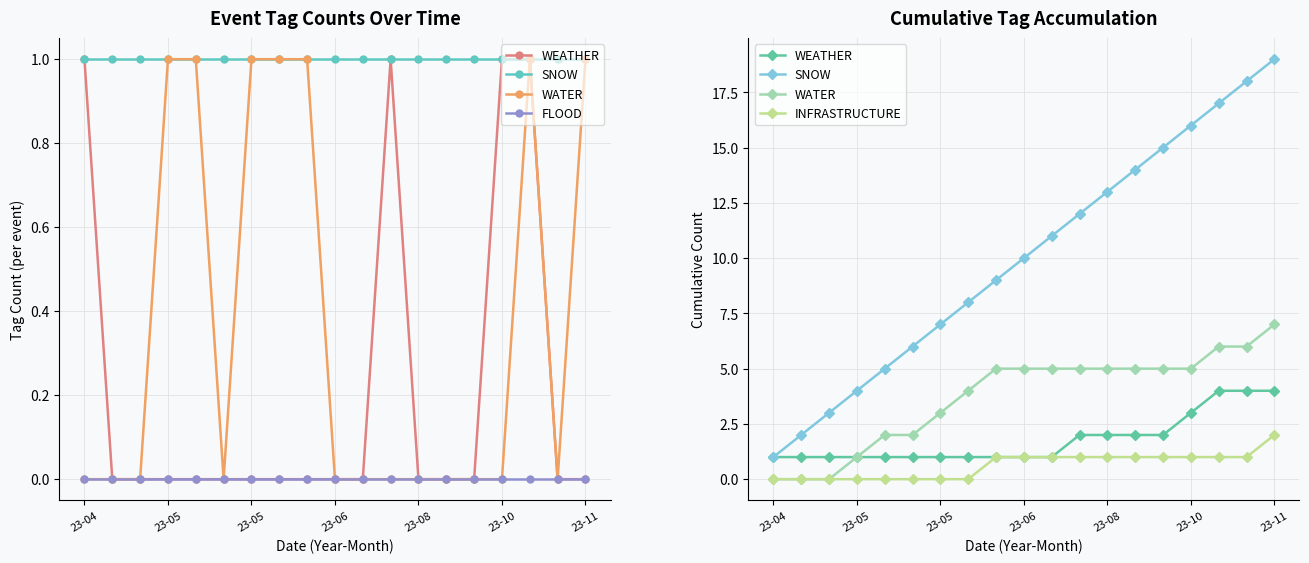

Count the number of categories in the chart.

19